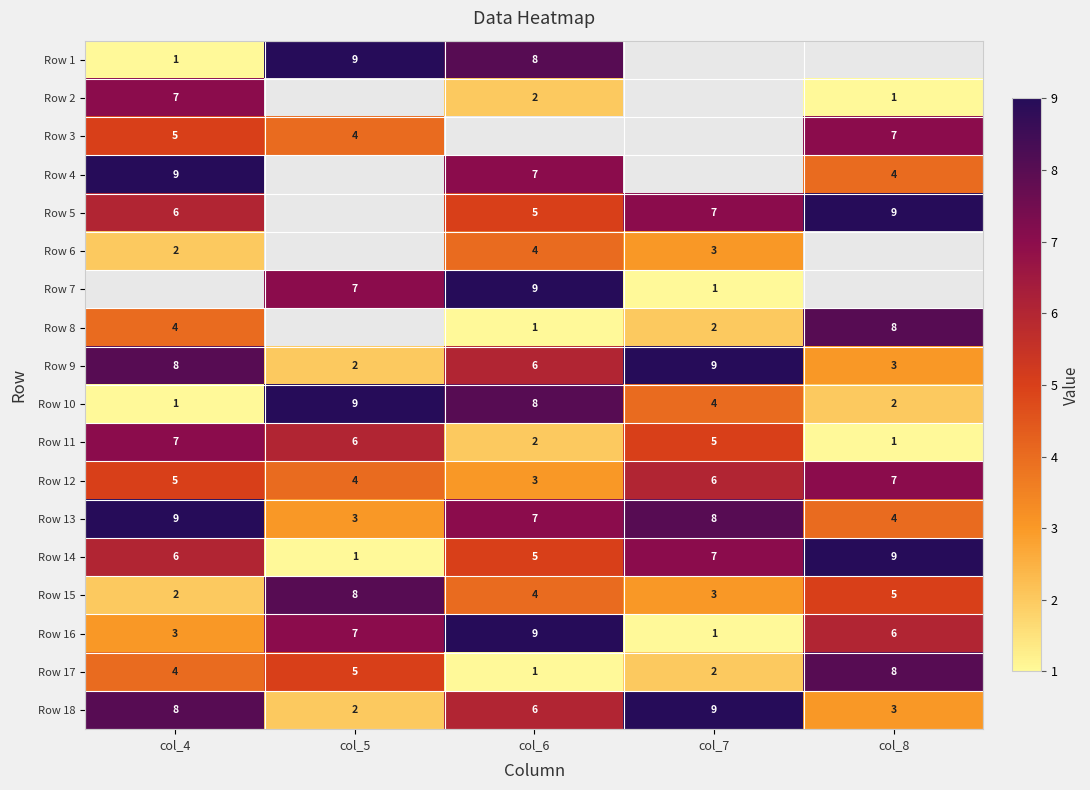

Is the value of Row 15 at col_8 greater than the value of Row 17 at col_4?

Yes